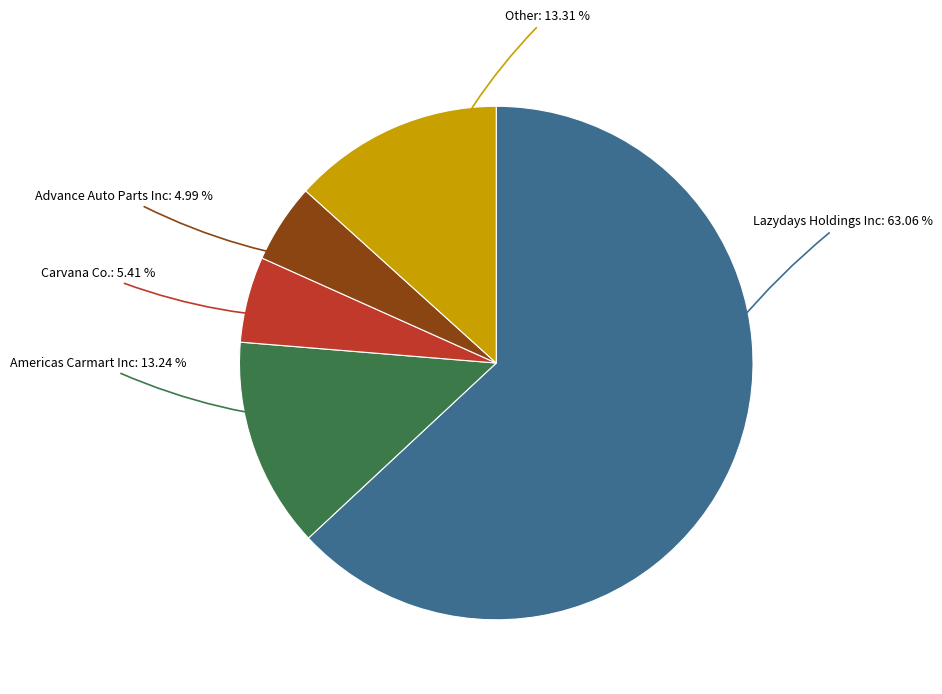

Do Lazydays Holdings Inc and Advance Auto Parts Inc together represent more than half of the pie?

Yes